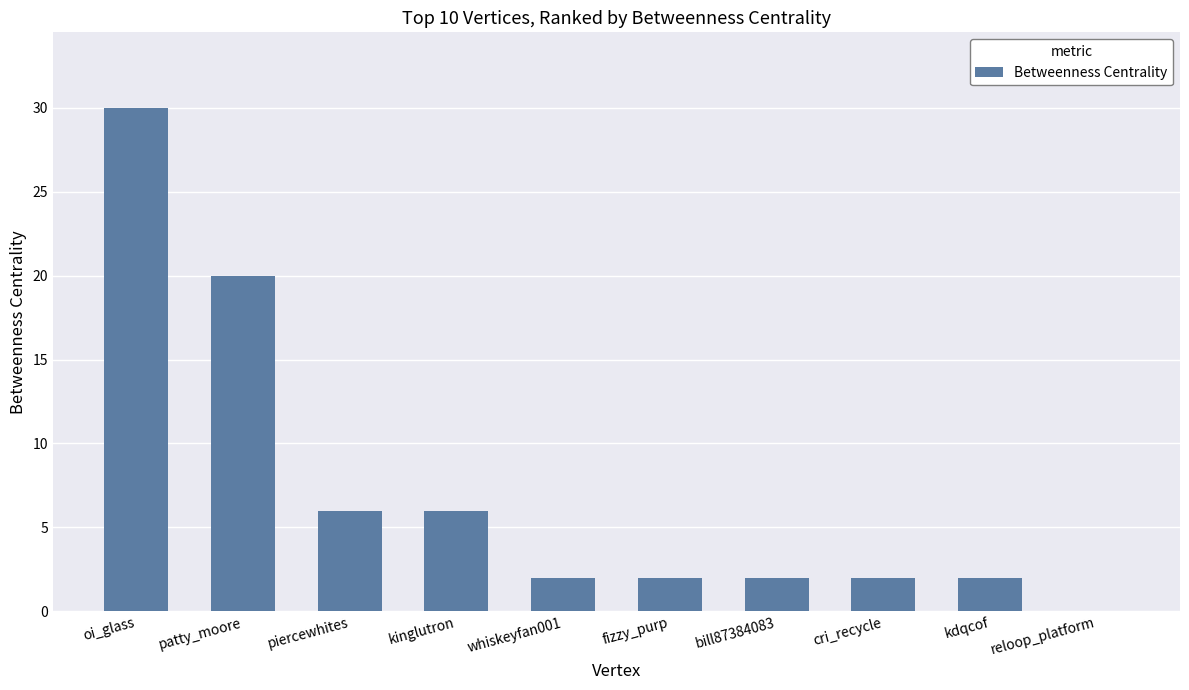

How many positive values are there?

9